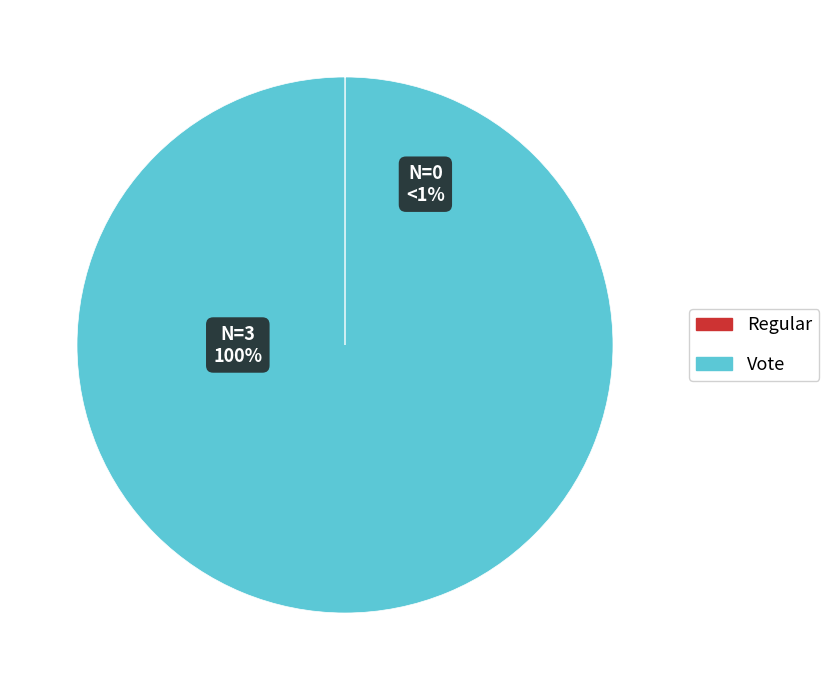

What percentage is NOT represented by Regular?

100.0%